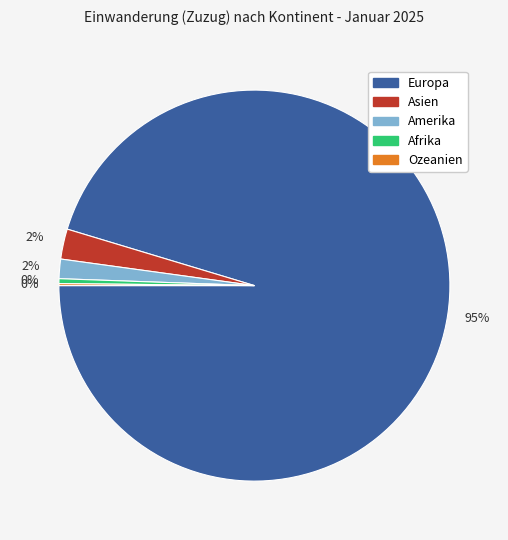

To the nearest percent, what is the average slice percentage?

20%